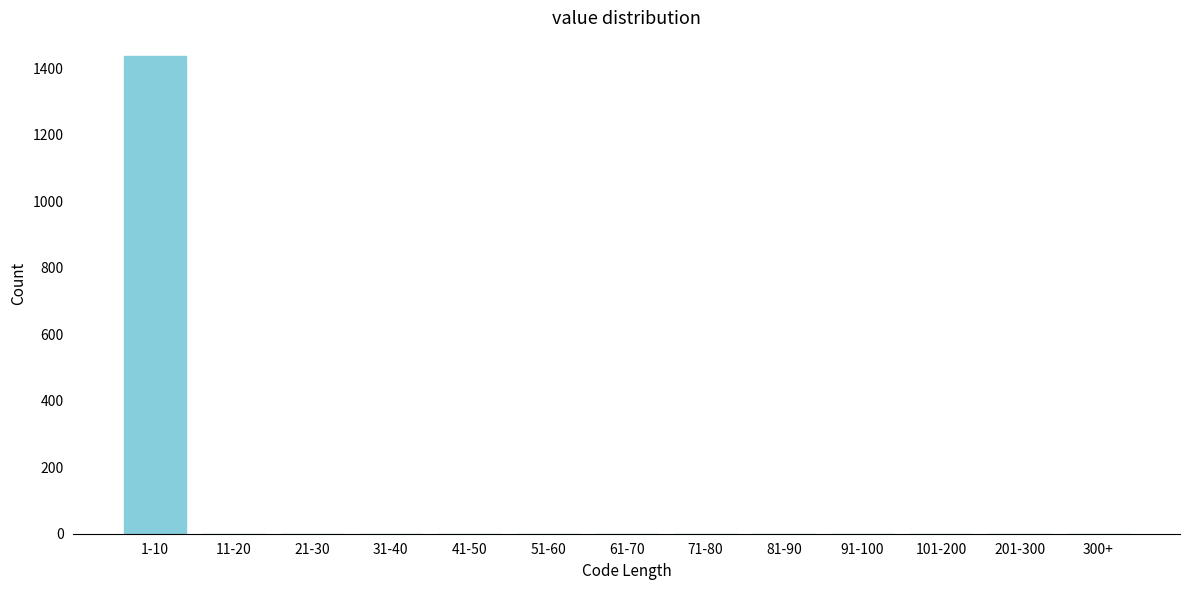

Reading left to right, what are all the values shown in this chart?

1-10=1437	11-20=0	21-30=0	31-40=0	41-50=0	51-60=0	61-70=0	71-80=0	81-90=0	91-100=0	101-200=0	201-300=0	300+=0